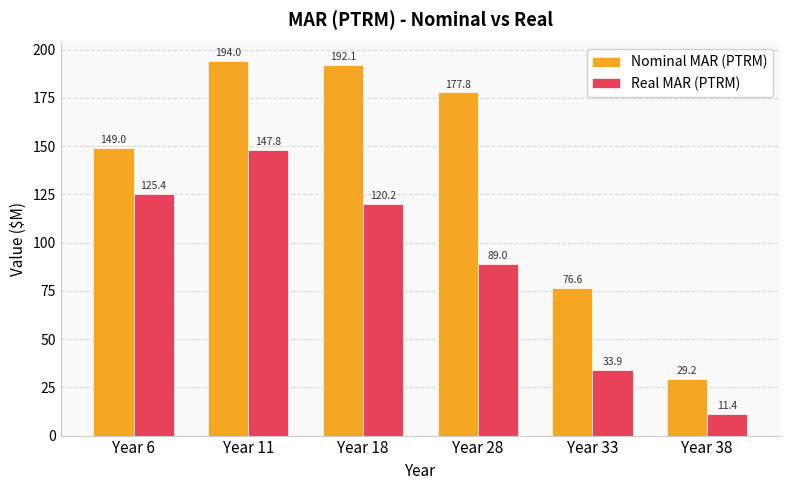

Reading left to right, list all the values displayed in this chart.

Nominal MAR (PTRM): Year 6=149.0	Year 11=194.0	Year 18=192.1	Year 28=177.8	Year 33=76.6	Year 38=29.2
Real MAR (PTRM): Year 6=125.4	Year 11=147.8	Year 18=120.2	Year 28=89.0	Year 33=33.9	Year 38=11.4